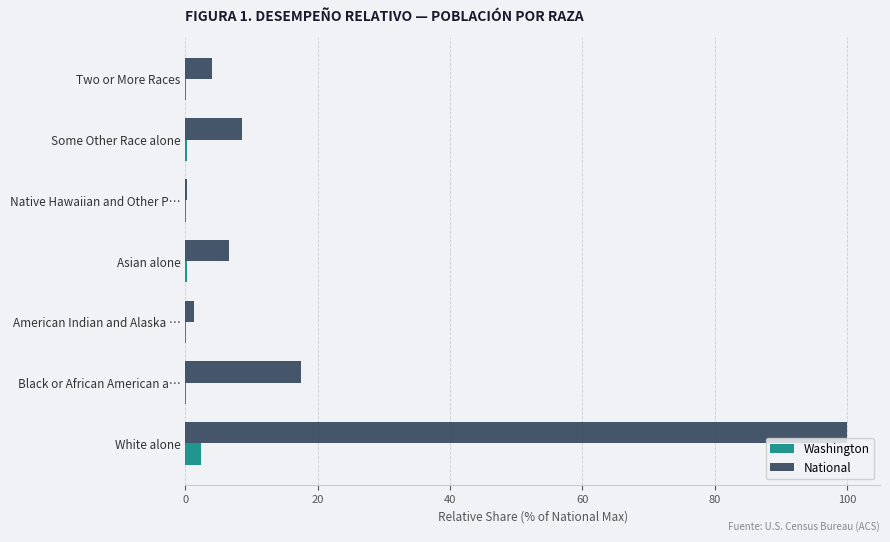

What is the sum of all National values?

138.1